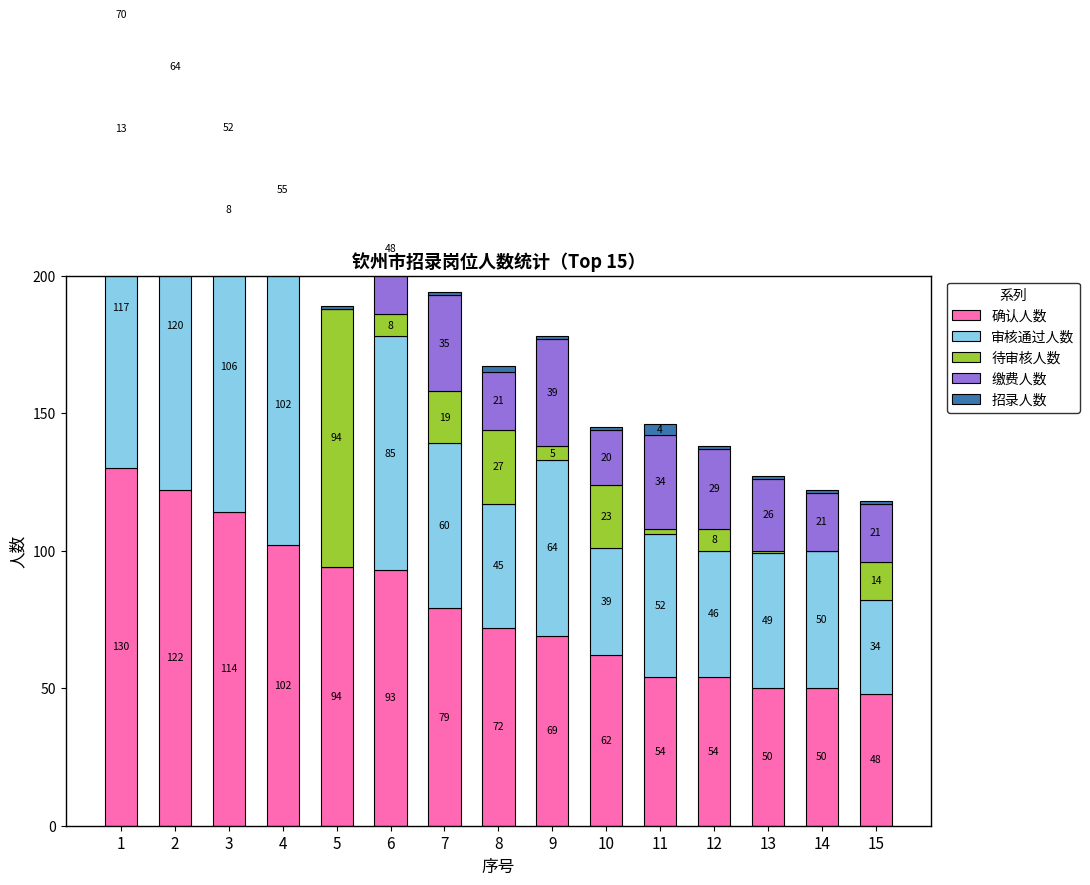

At how many categories does at least one series exceed 69?

8